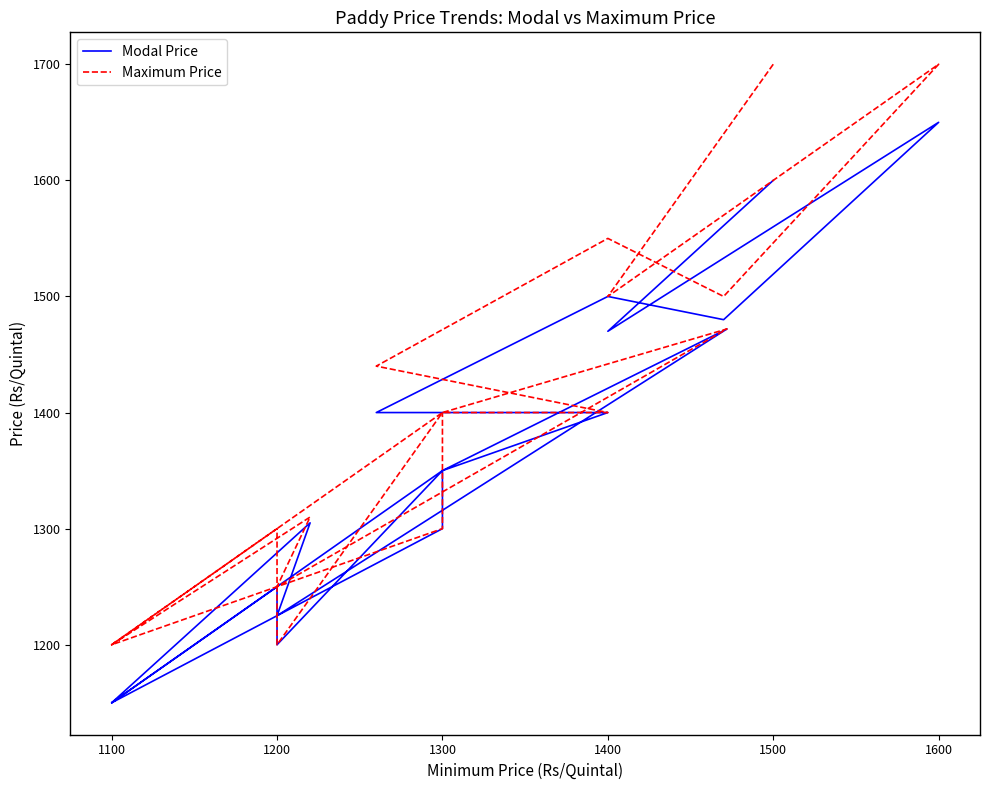

True or false: Modal Price and Maximum Price intersect in this chart.

False